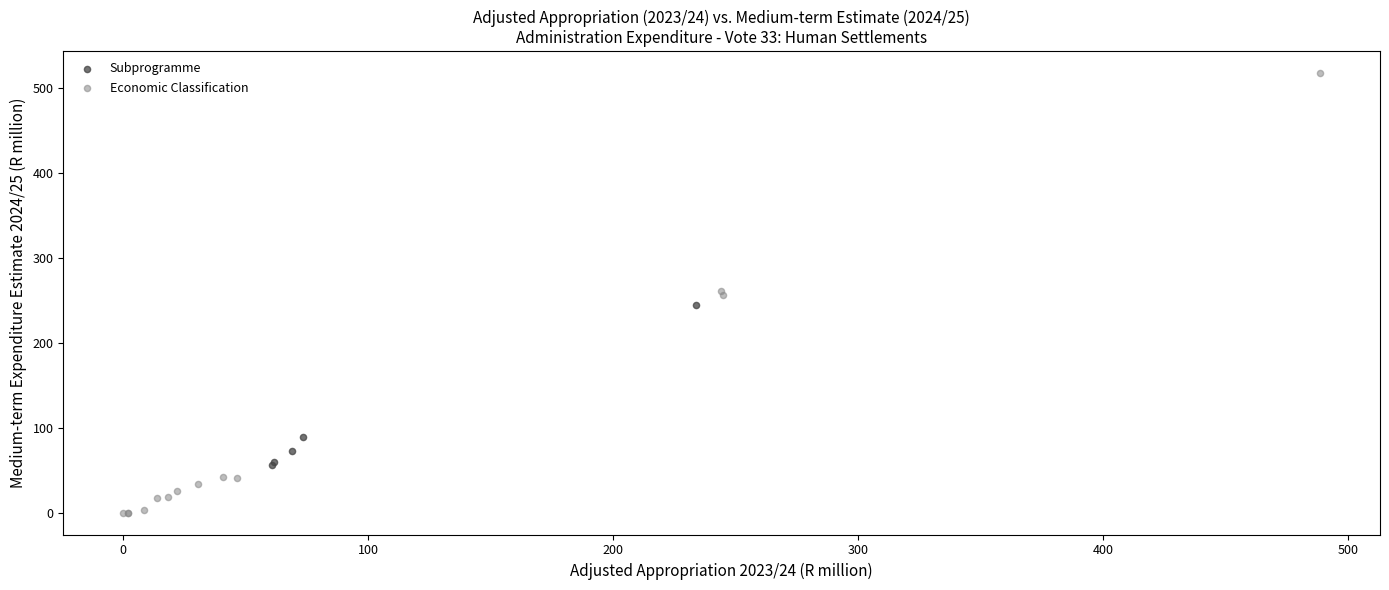

Which series contains the lowest Y value?

Economic Classification